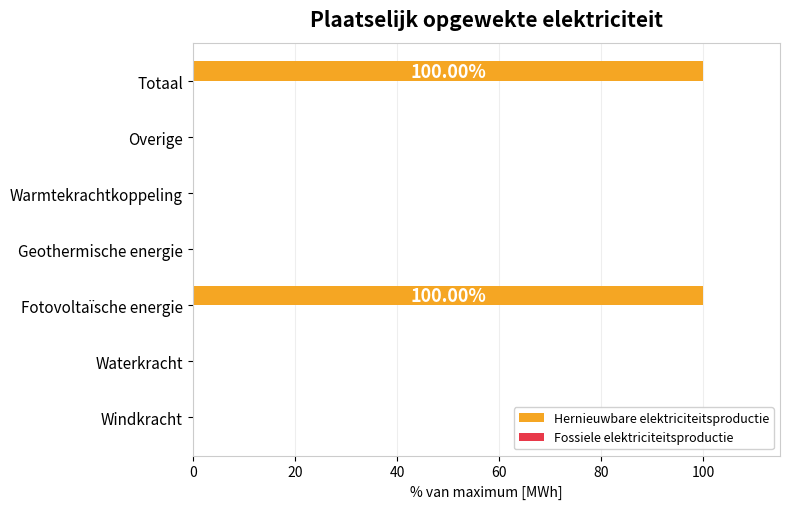

What is the sum of the values at Totaal and Fotovoltaïsche energie?

200